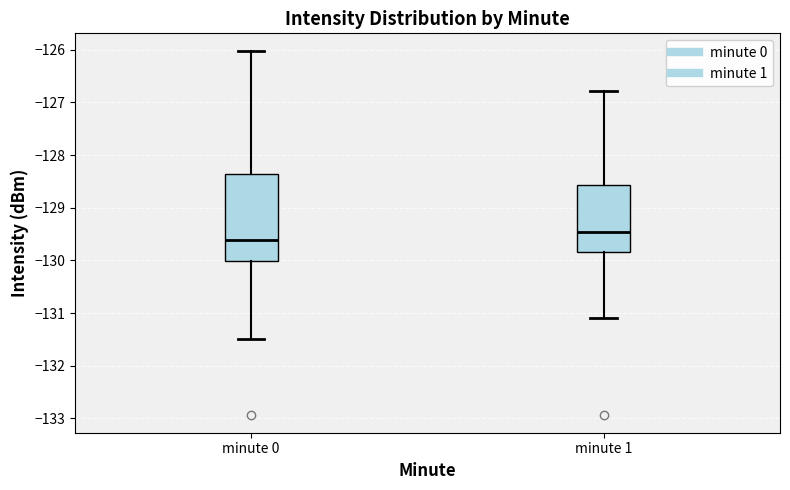

Where is the upper edge of the box for minute 0 on the y-axis? The values are not printed on the chart, so give them approximately, as read against the axis.

-128.4